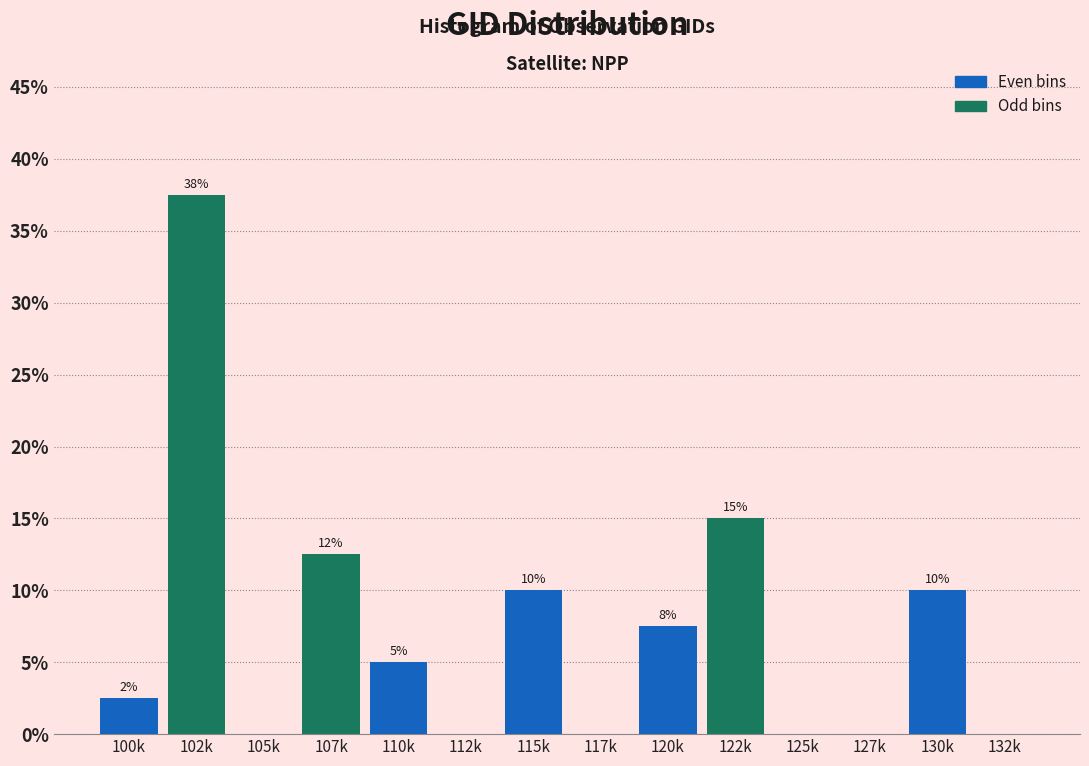

At which label is the value closest to 18?

122k